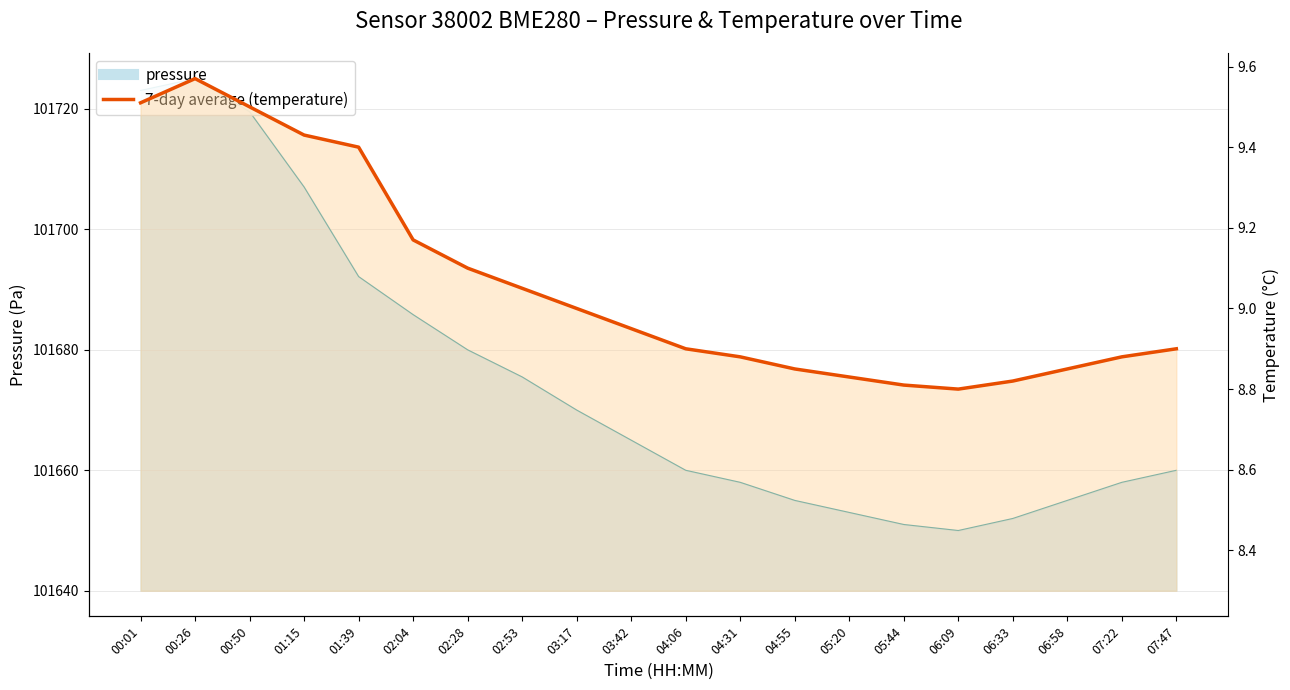

What is the difference between the second highest and minimum values?

0.7